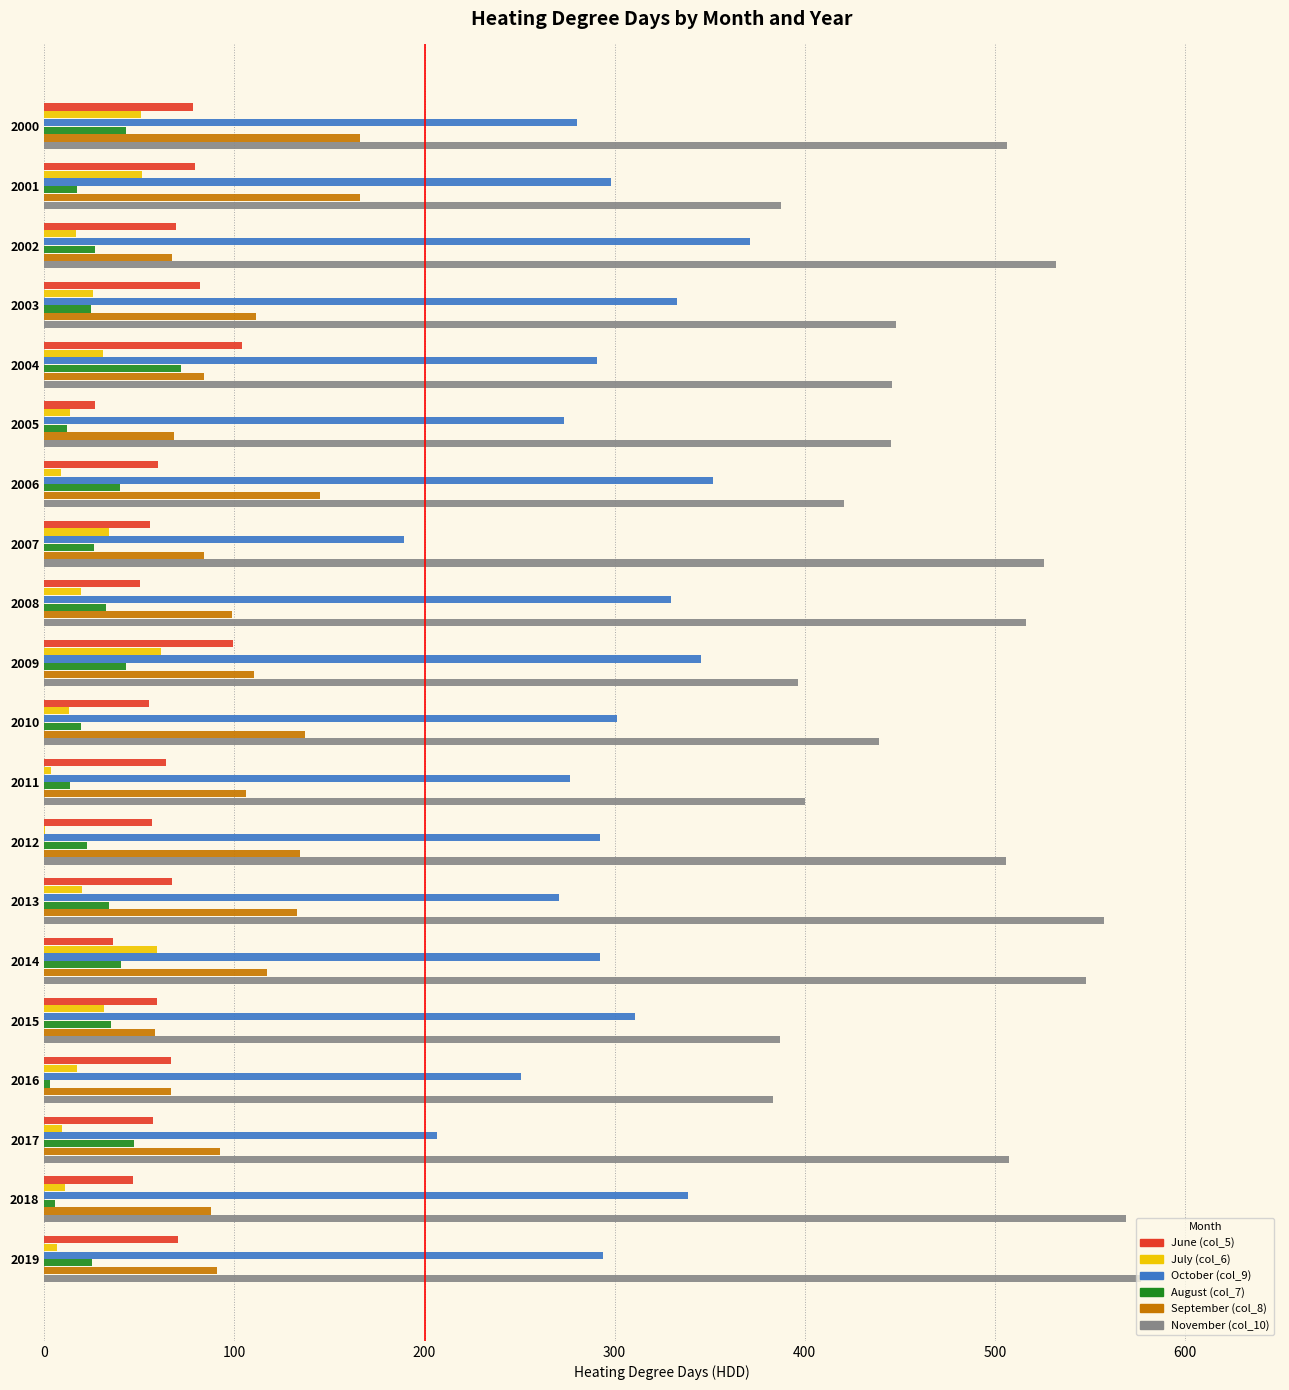

What is the sum of all September (col_8) values?

2124.5